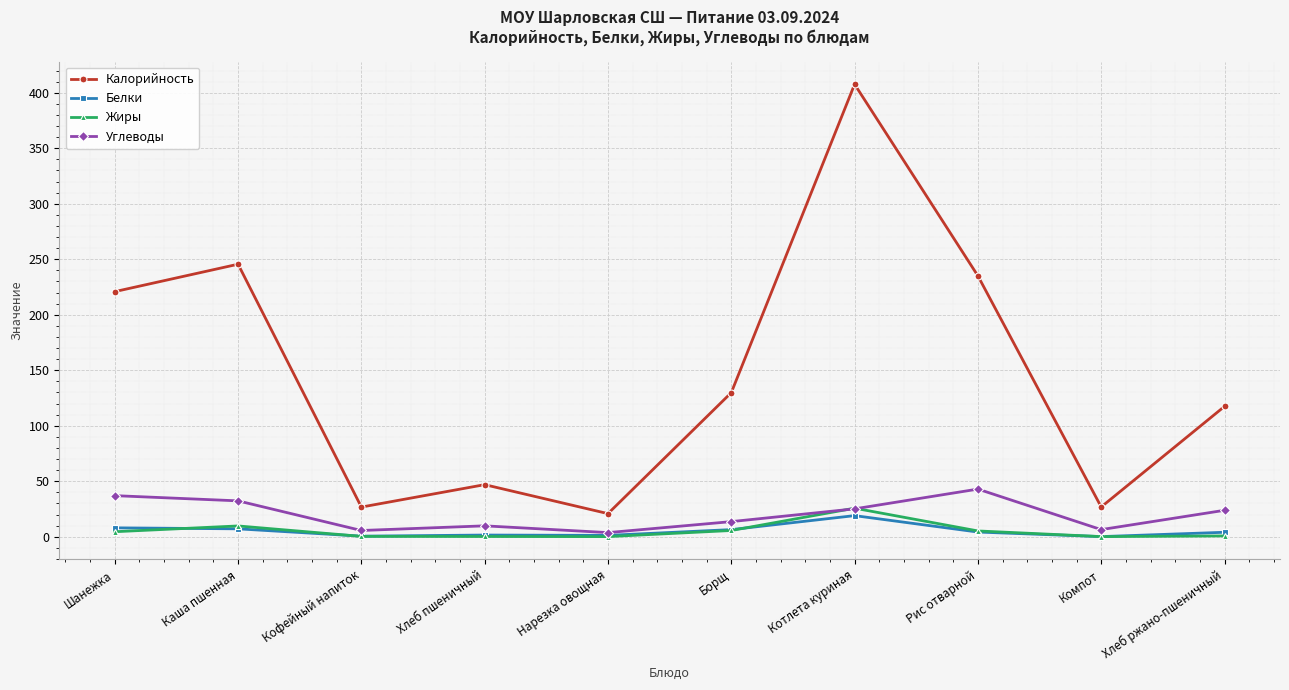

Is it true that Жиры equals 9.7 at Каша пшенная?

True